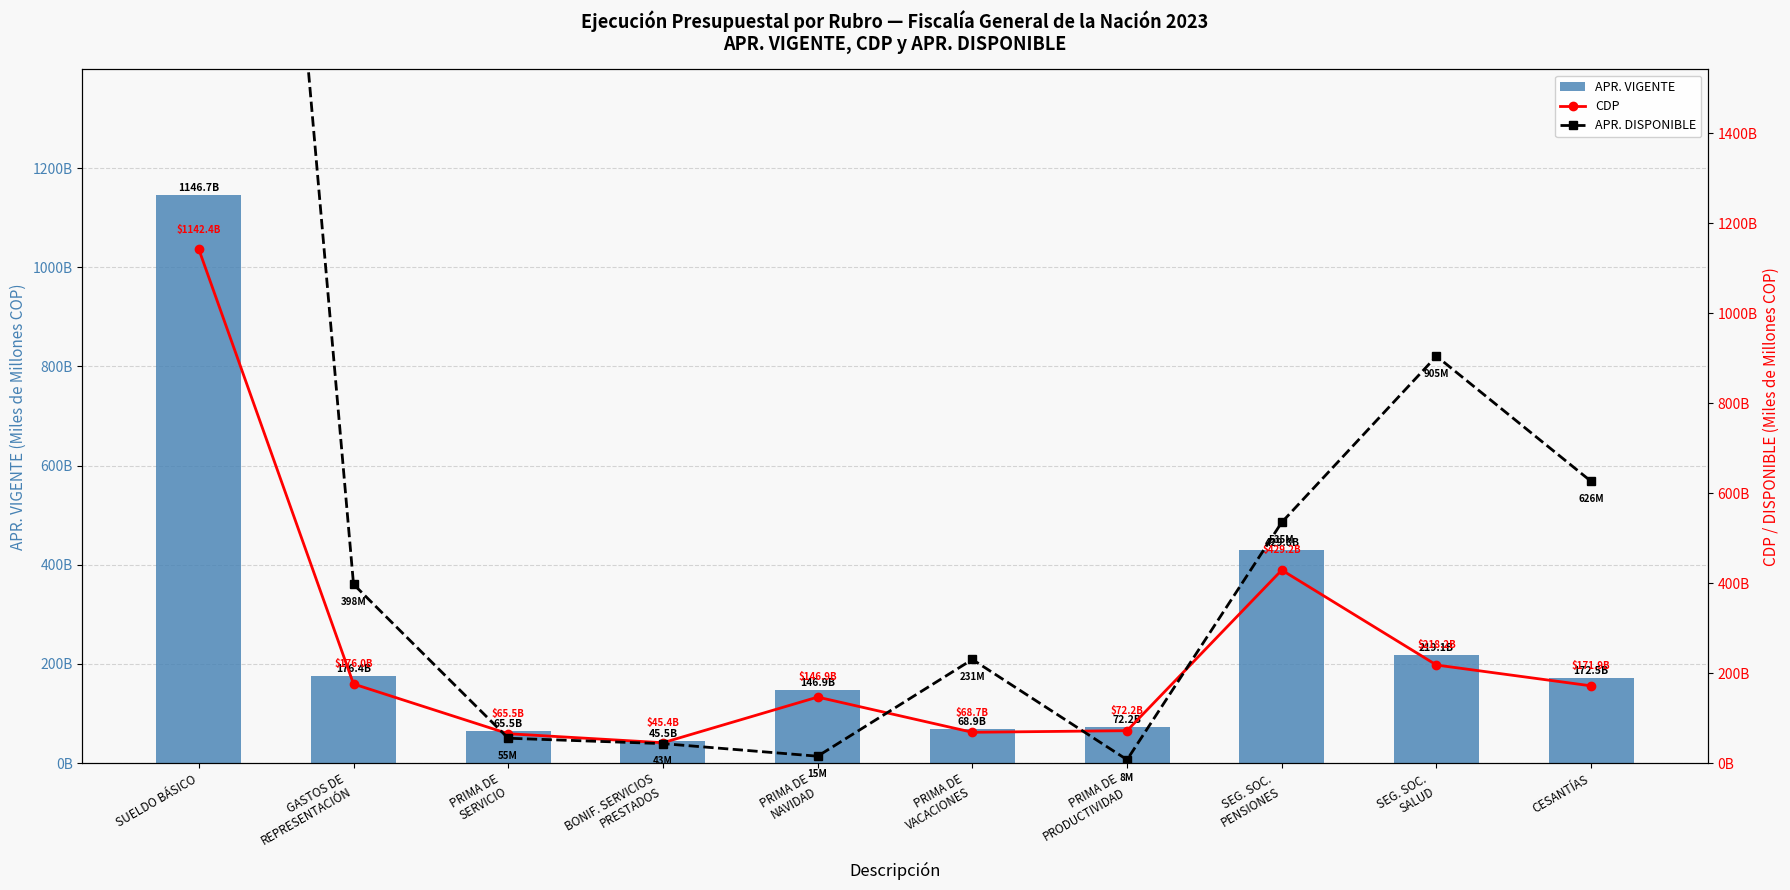

Reading left to right, list all the values displayed in this chart.

APR. VIGENTE: 1146.7	176.4	65.5	45.5	146.9	68.9	72.2	429.8	219.1	172.5
CDP: 1142.4	176.0	65.5	45.4	146.9	68.7	72.2	429.2	218.2	171.9
APR. DISPONIBLE (M): 4313.8	397.7	55.5	43.5	15.5	230.5	7.6	535.4	904.8	626.3